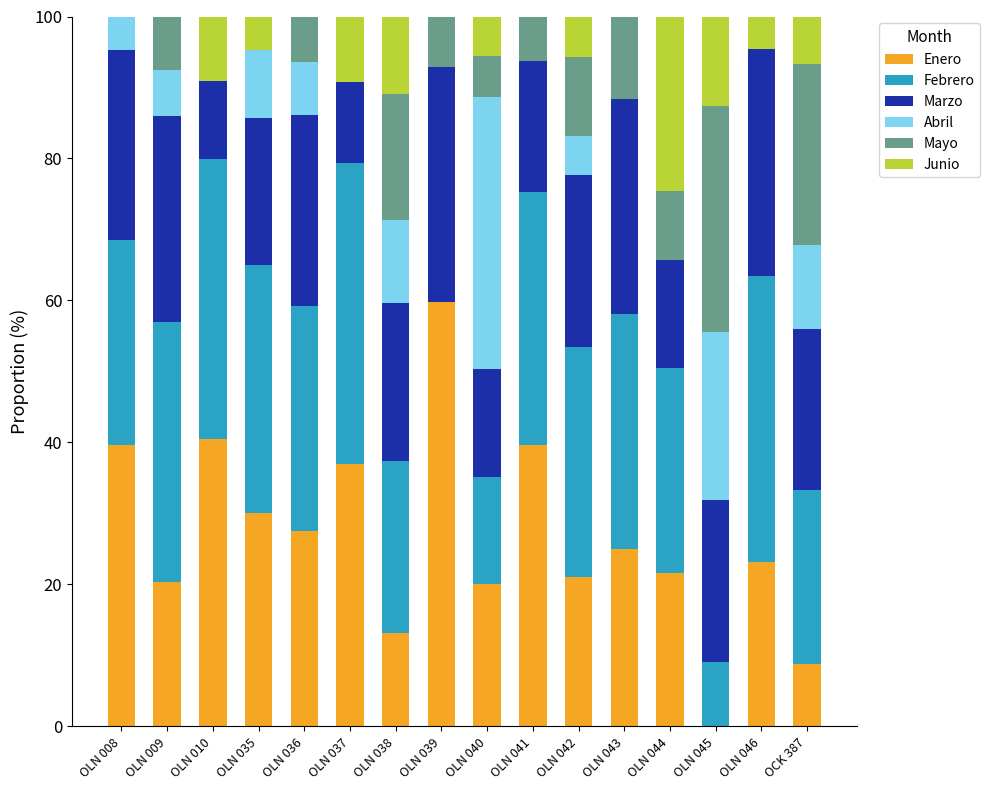

What is the highest value of the Enero series?

59.8